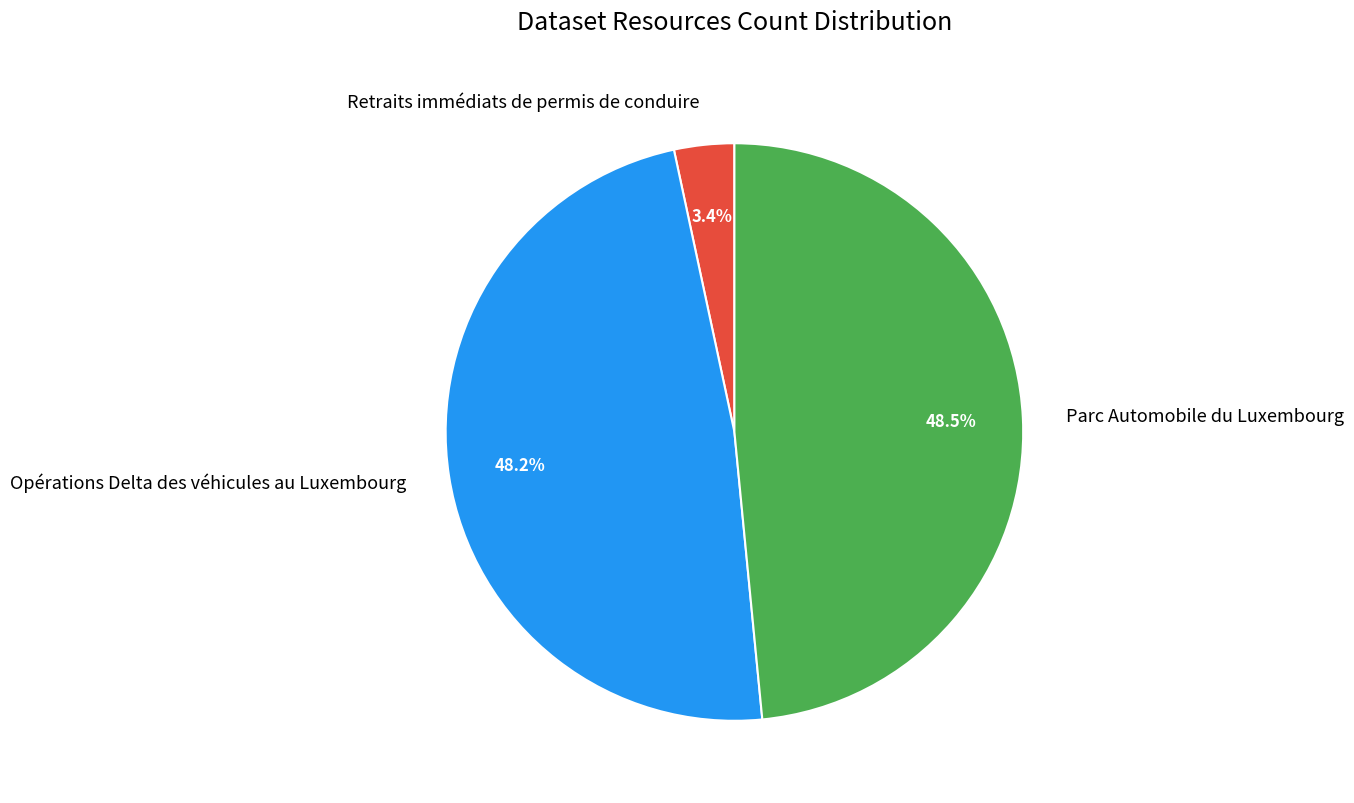

Approximately how many times larger is the value at Retraits immédiats de permis de conduire compared to Parc Automobile du Luxembourg?

0.1